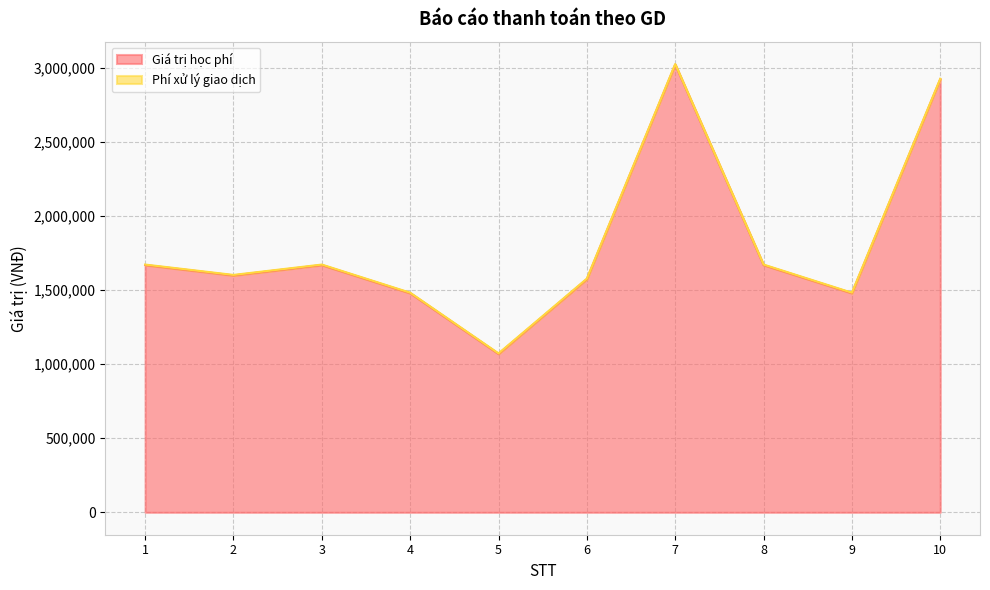

What is the value of the Giá trị thanh toán point at the 6th from the left?

1578300